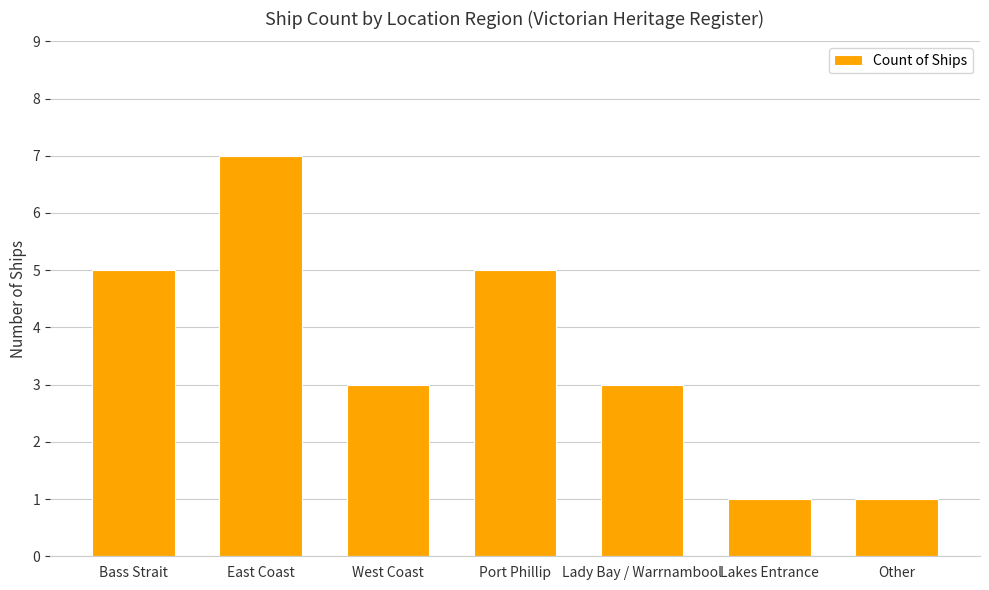

What is the sum of the values at Bass Strait and Port Phillip?

10